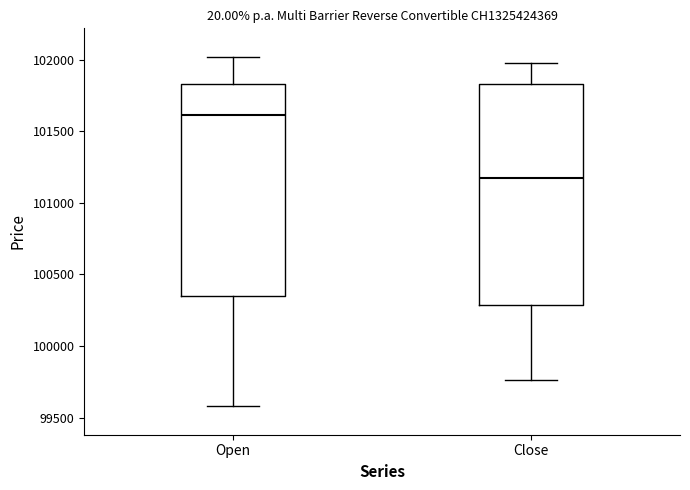

Which box is the tallest, from its lower edge to its upper edge?

Close